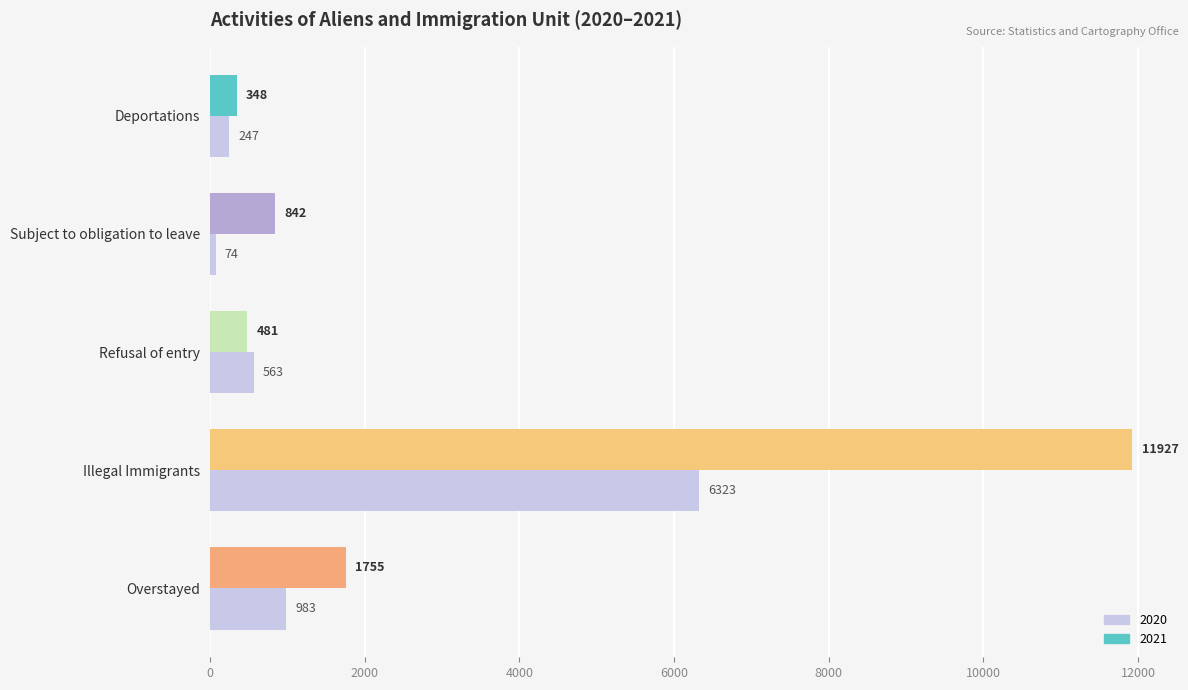

What are all the series names shown in the legend?

2020, 2021